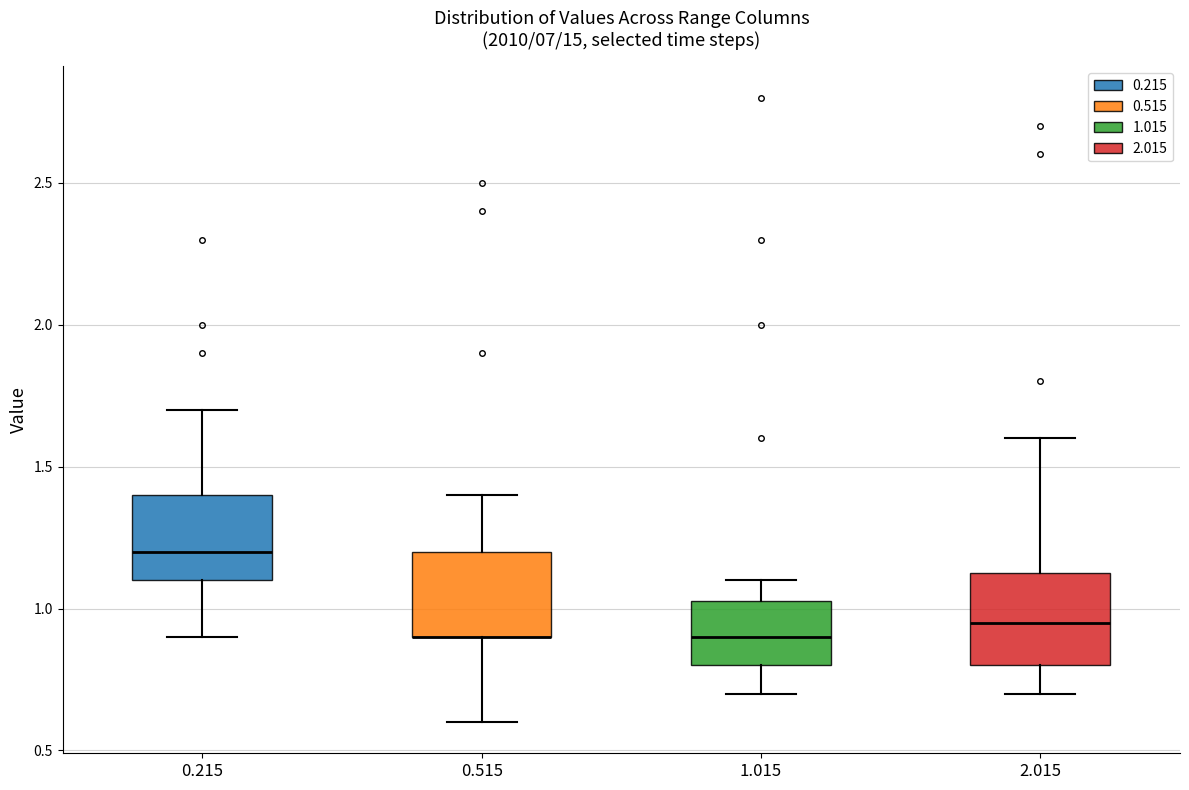

Reading left to right, transcribe this box plot: for each box, give where its median line is, the range the box spans, and where its two whiskers end, as read against the y-axis. The values are not printed on the chart, so give them approximately, as read against the axis.

0.215: median 1.20, box 1.10 to 1.40, whiskers 0.90 to 1.70
0.515: median 0.90 (drawn on the box's lower edge), box 0.90 to 1.20, whiskers 0.60 to 1.40
1.015: median 0.90, box 0.80 to 1.05, whiskers 0.70 to 1.10
2.015: median 0.95, box 0.80 to 1.15, whiskers 0.70 to 1.60